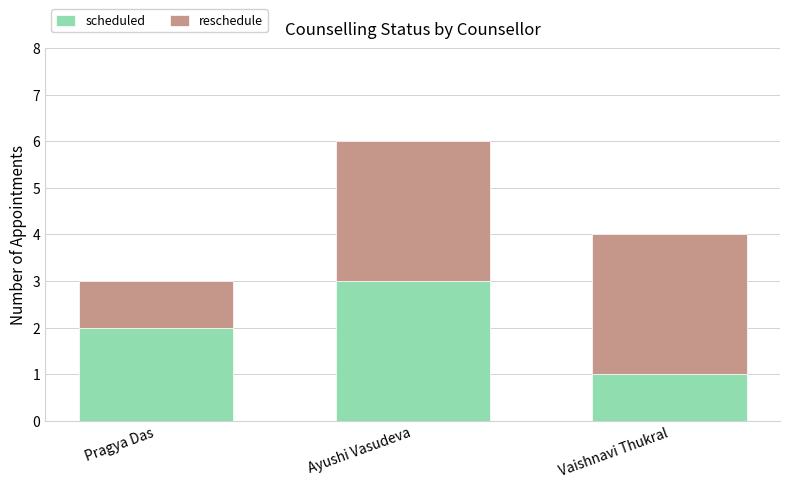

What is the sum of the scheduled values at Pragya Das and Vaishnavi Thukral?

3